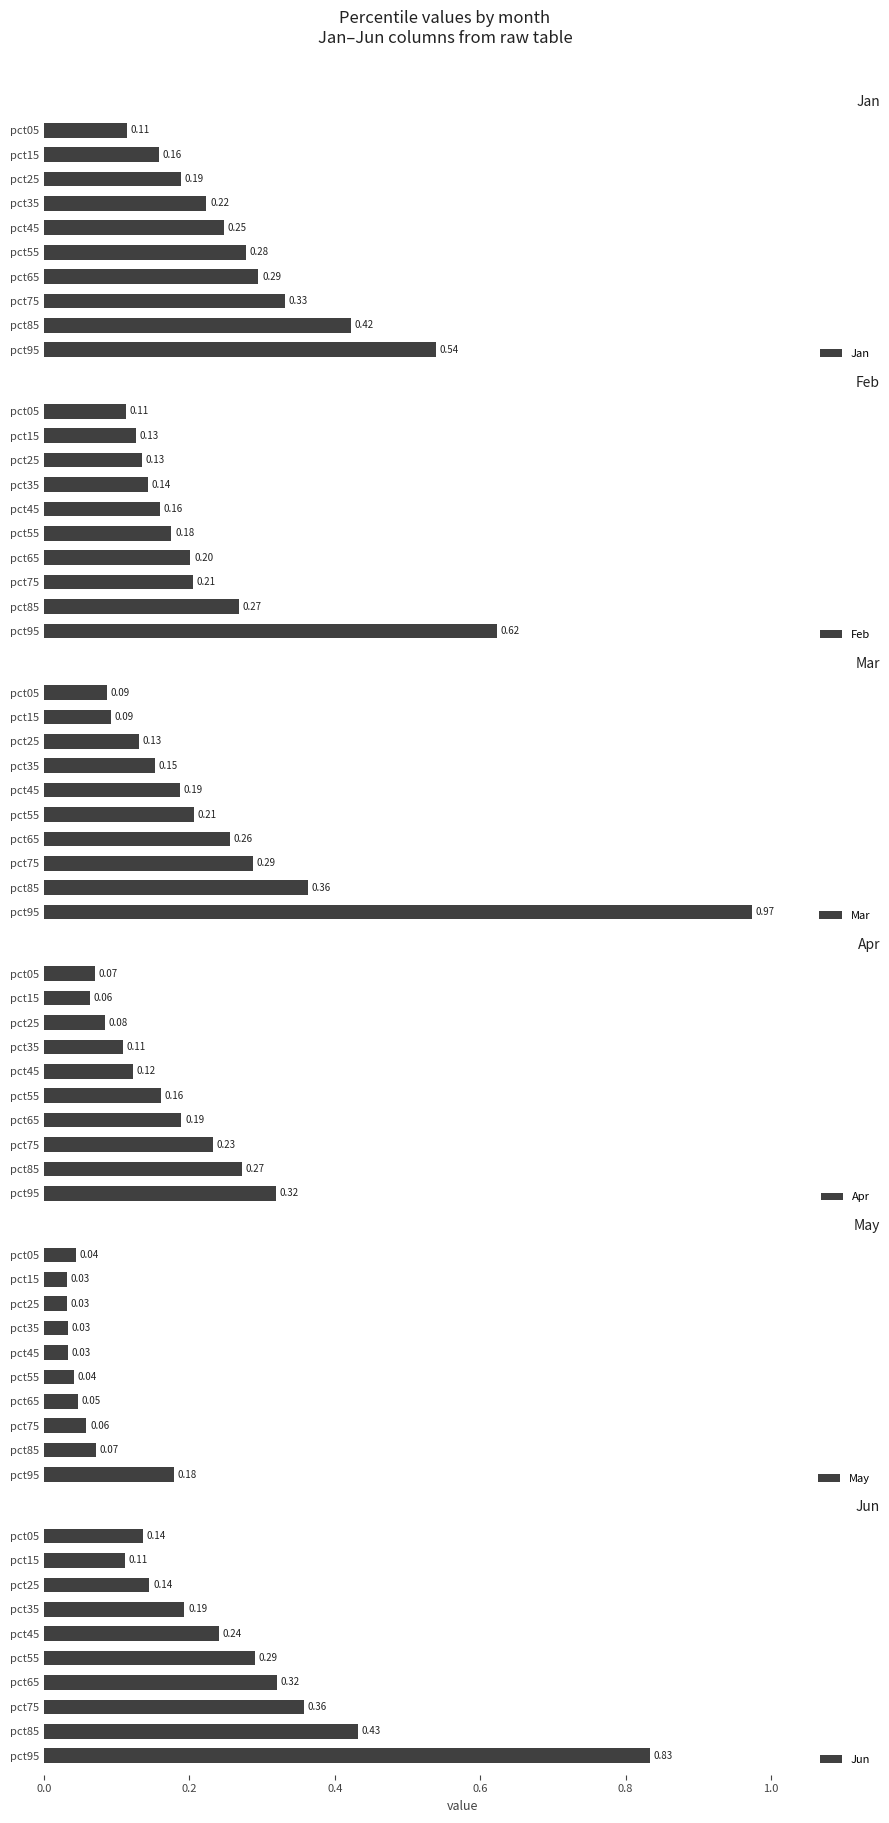

List the labels in order of Jan value, largest first.

pct95, pct85, pct75, pct65, pct55, pct45, pct35, pct25, pct15, pct05